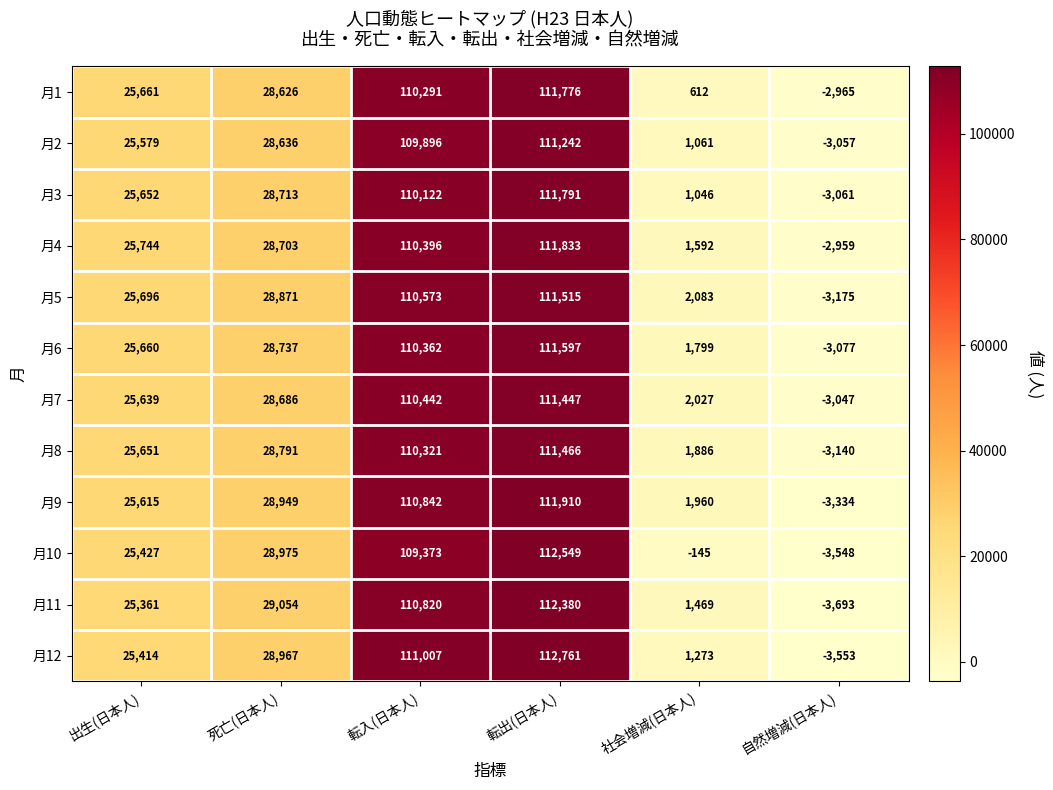

Rank the series by their maximum value, from lowest to highest.

月2, 月7, 月8, 月5, 月6, 月1, 月3, 月4, 月9, 月11, 月10, 月12